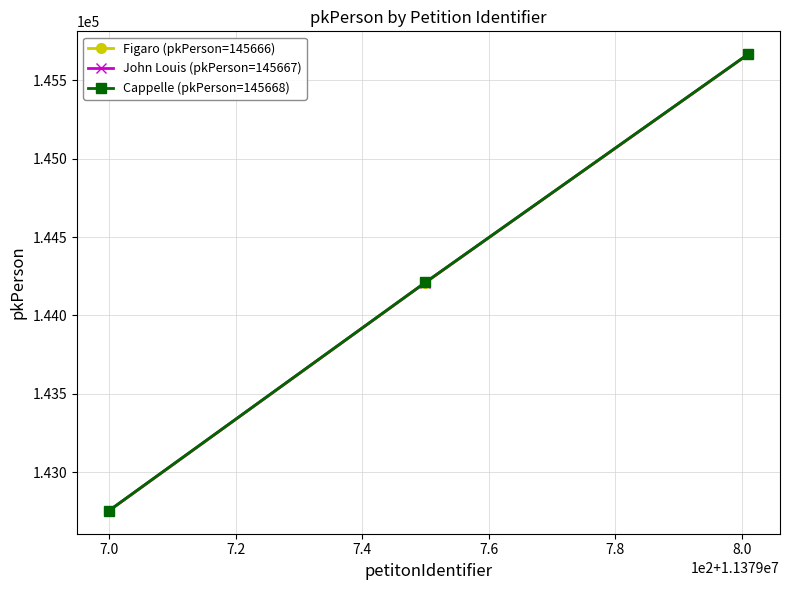

Which series has the widest spread of values?

Cappelle (pkPerson=145668)